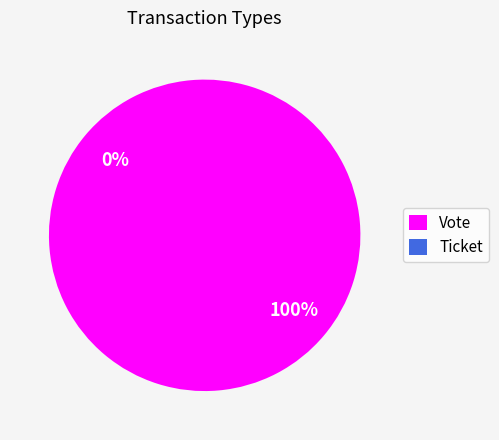

How many segments does this pie chart have?

2